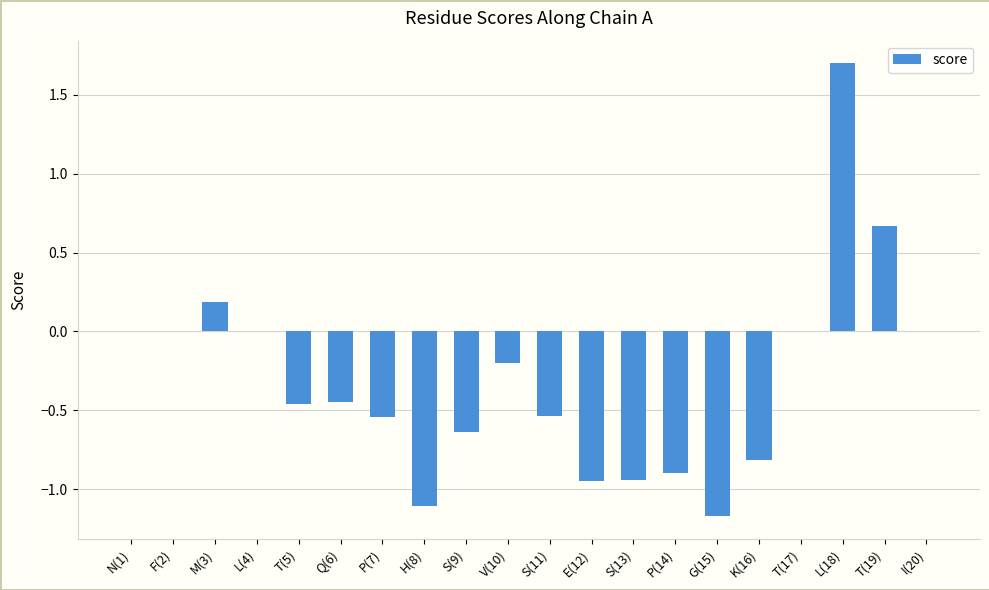

The value at F(2) is 0.0. True or false?

True